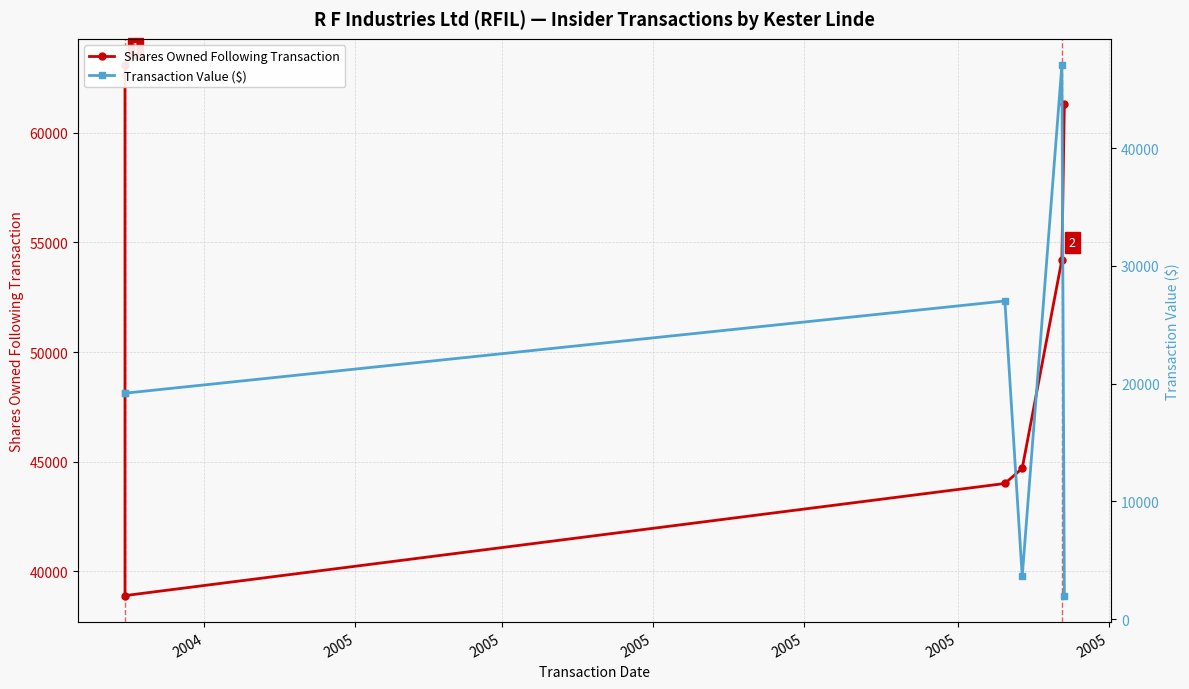

Rank the series by their average value, from lowest to highest.

Transaction Value ($), Shares Owned Following Transaction